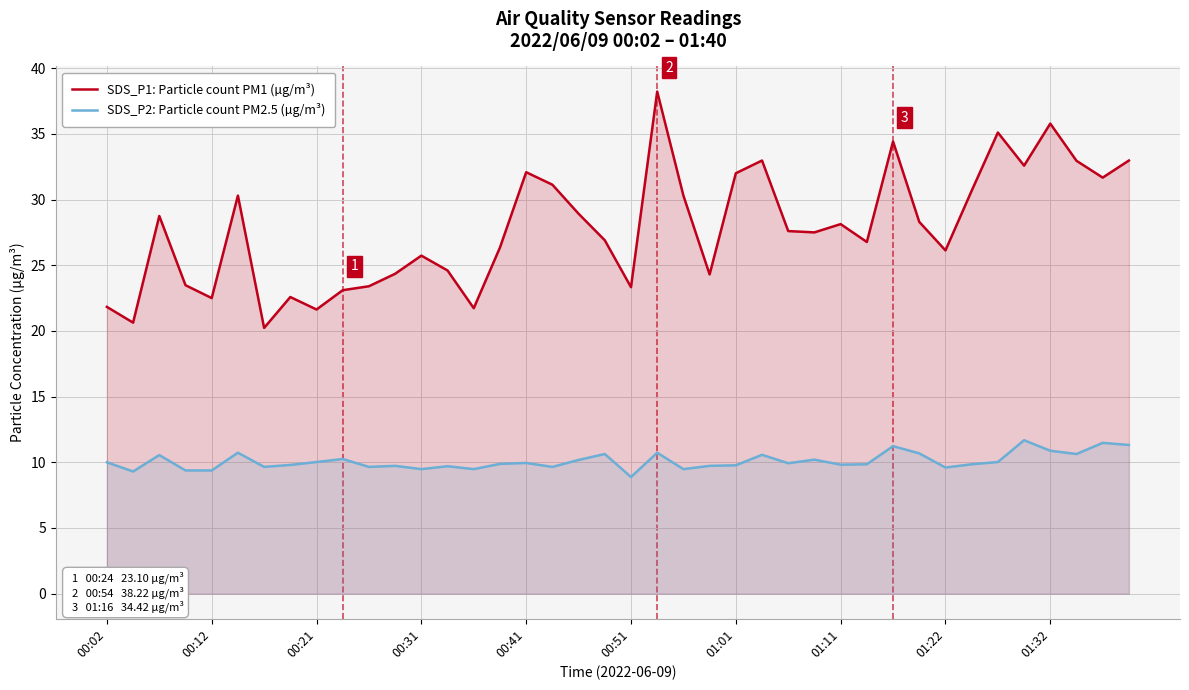

Which series has the largest range (max minus min)?

SDS_P1: Particle count PM1 (µg/m³)